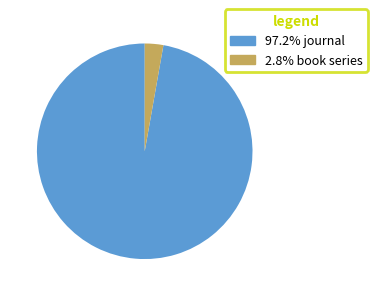

Combined, do 2.8% book series and 97.2% journal account for over 50%?

Yes